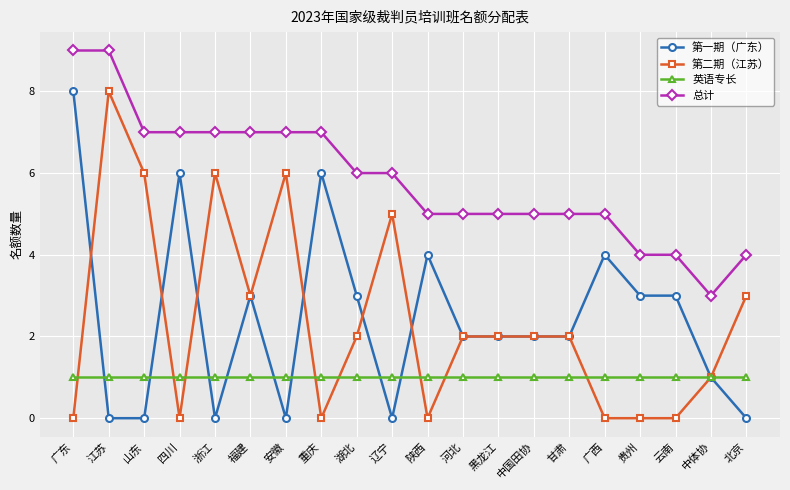

True or false: 第二期（江苏） has more than 1 points higher than both neighbors.

True